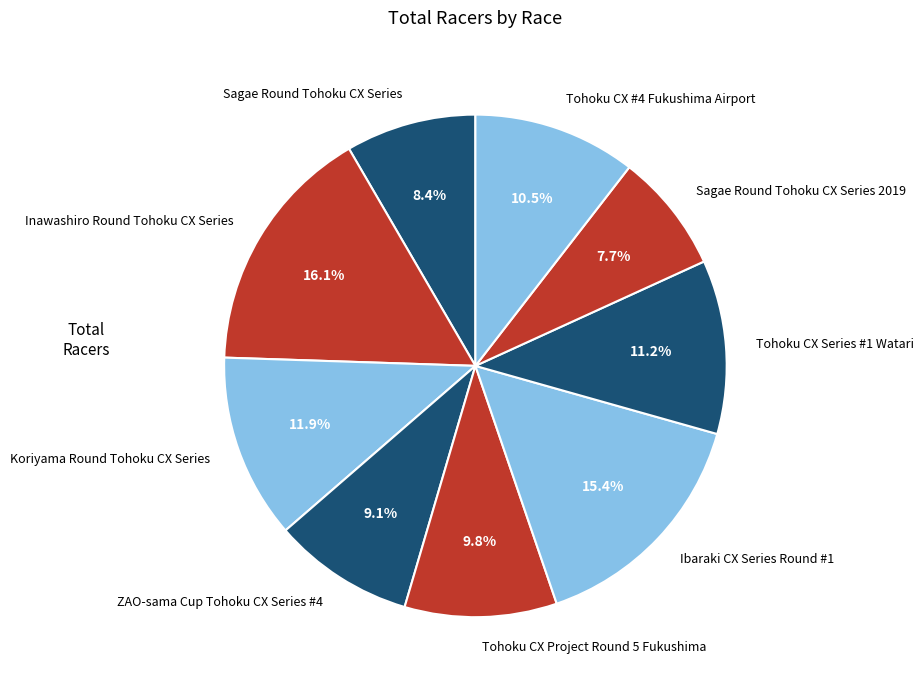

What percentage is the Sagae Round Tohoku CX Series 2019 slice, to the nearest percent?

8%